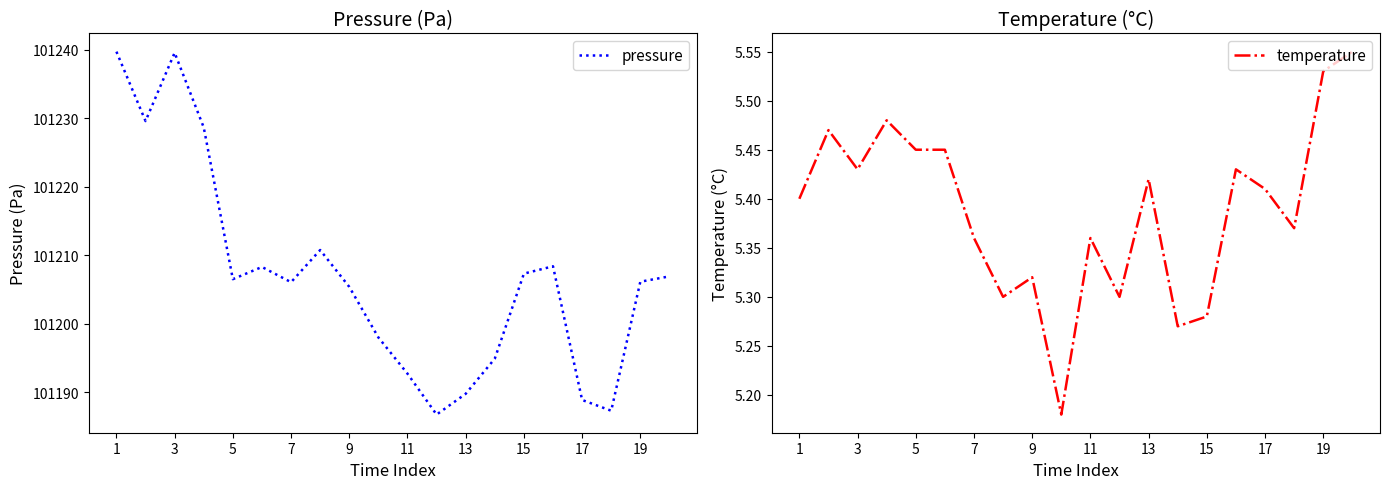

How many lines are shown in the chart?

2